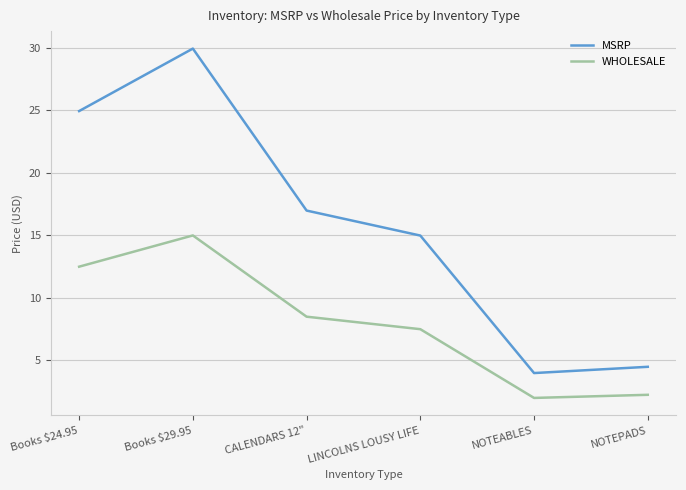

What is the difference between the second highest and second lowest values in the MSRP series?

20.5